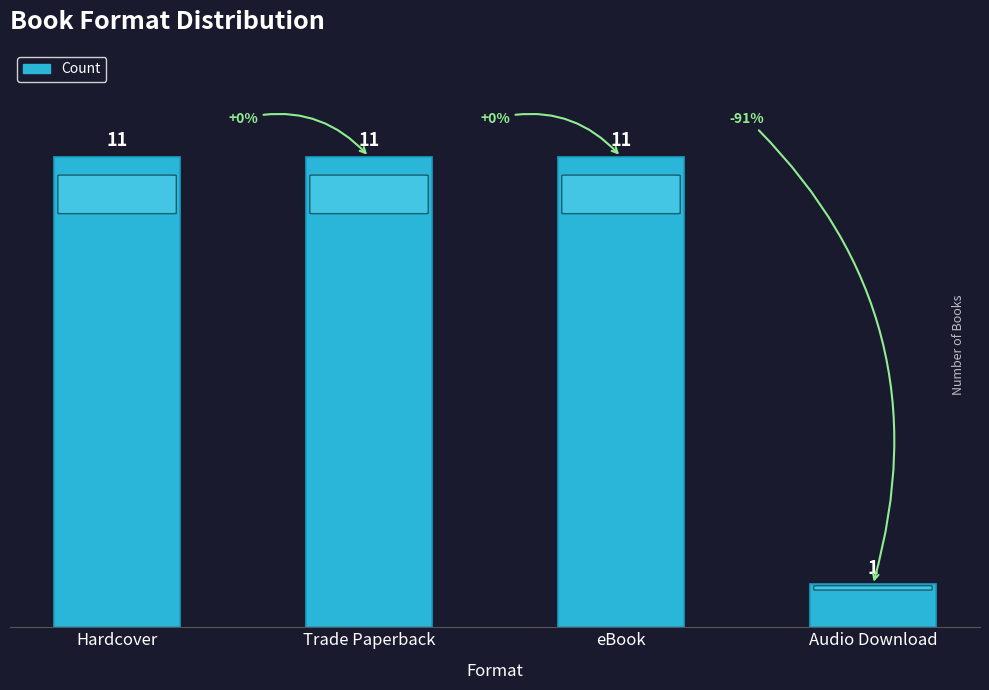

What is the ratio of the value at eBook to the value at Trade Paperback?

1.0